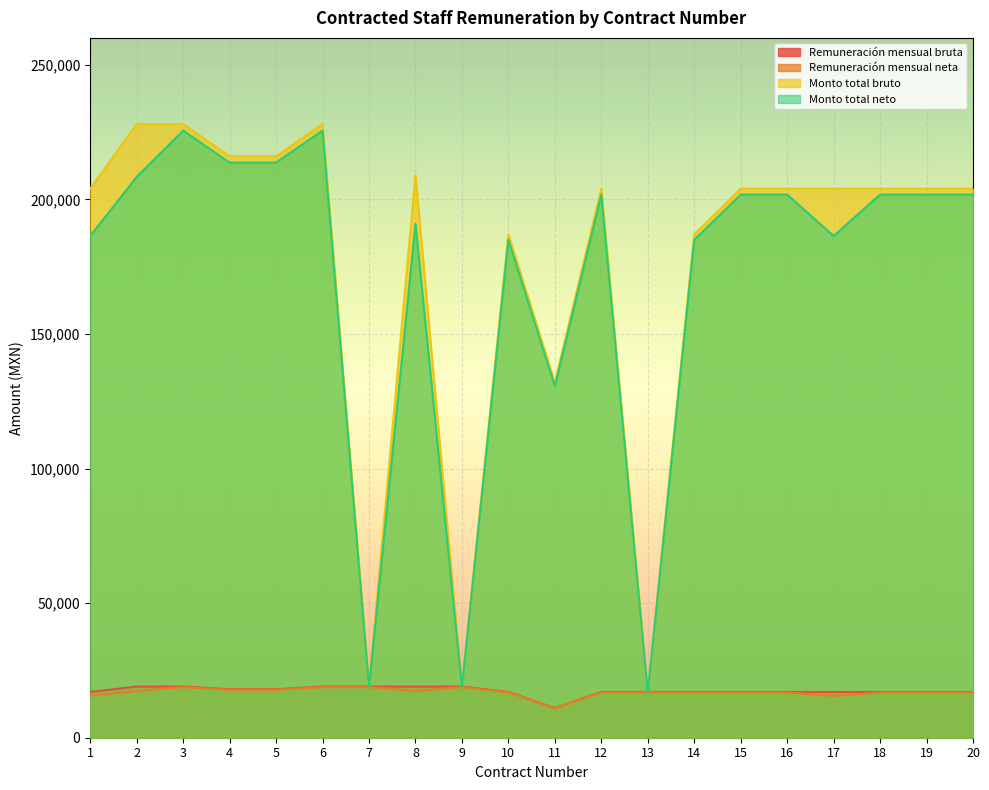

True or false: Remuneración mensual bruta has more than 0 points higher than both neighbors.

False